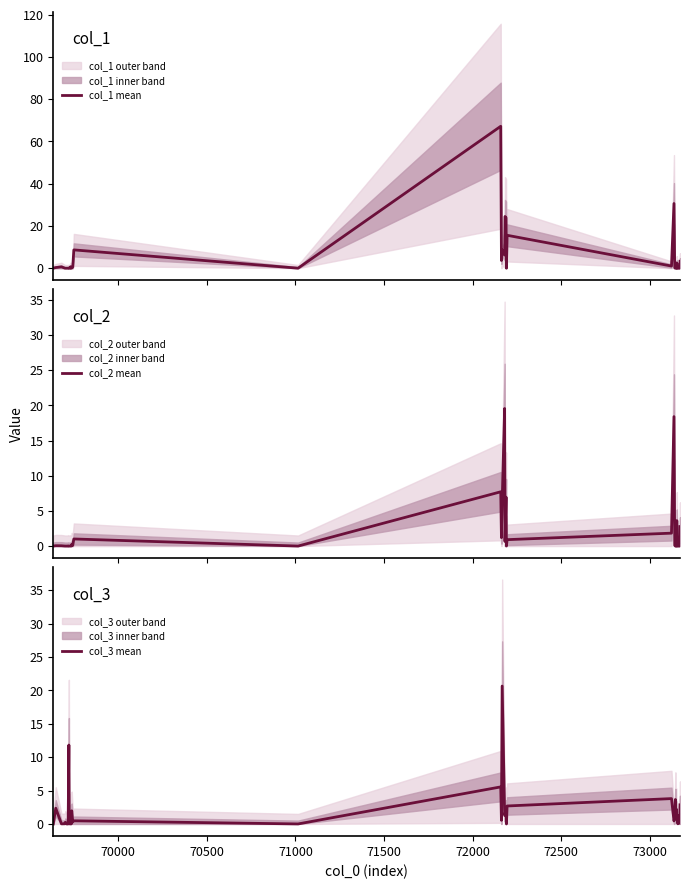

Does the chart display data point markers on the line(s)?

No